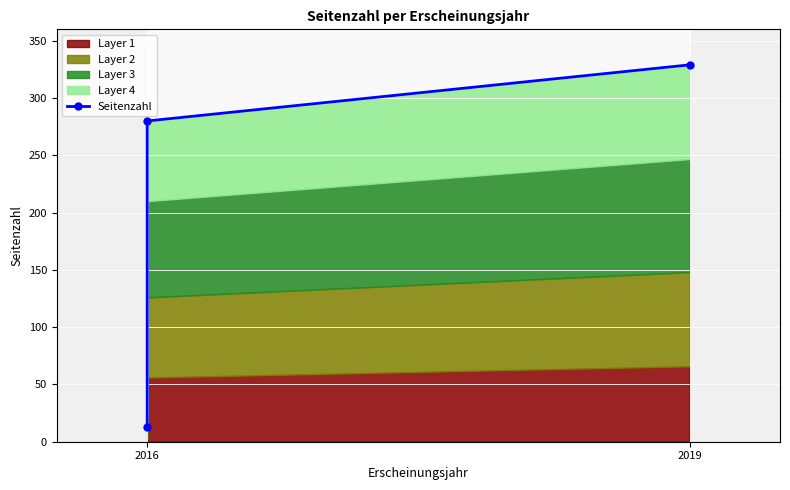

Reading left to right, extract all data points from this chart.

13	280	329